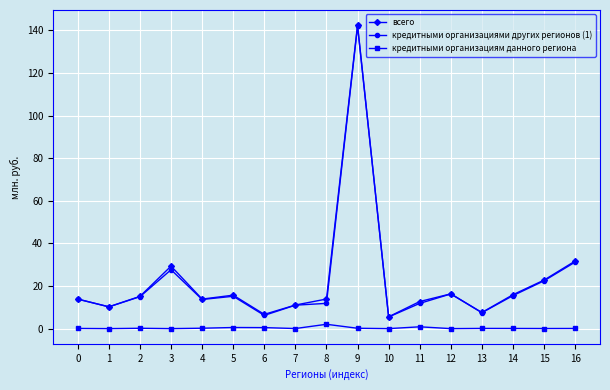

What is the total value across all series at 1?

20.4